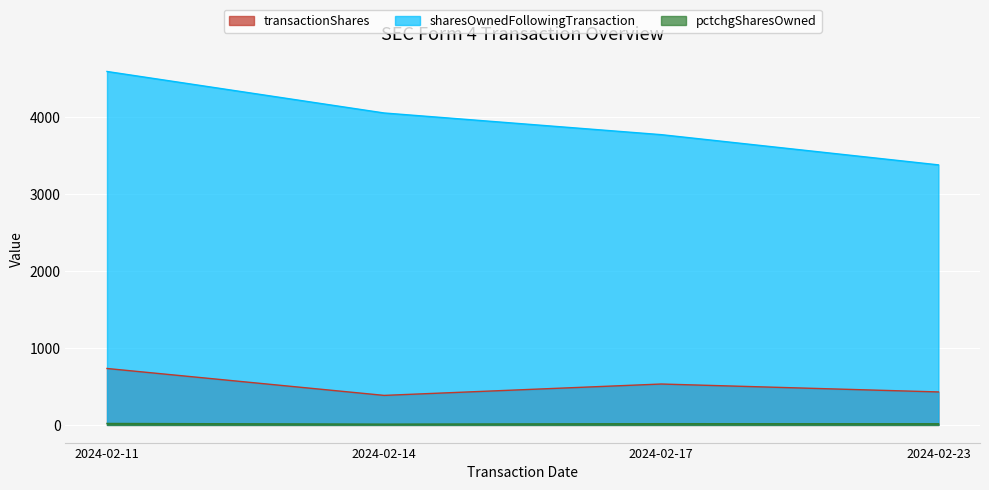

At which category is the sum across all series the highest?

2024-02-11